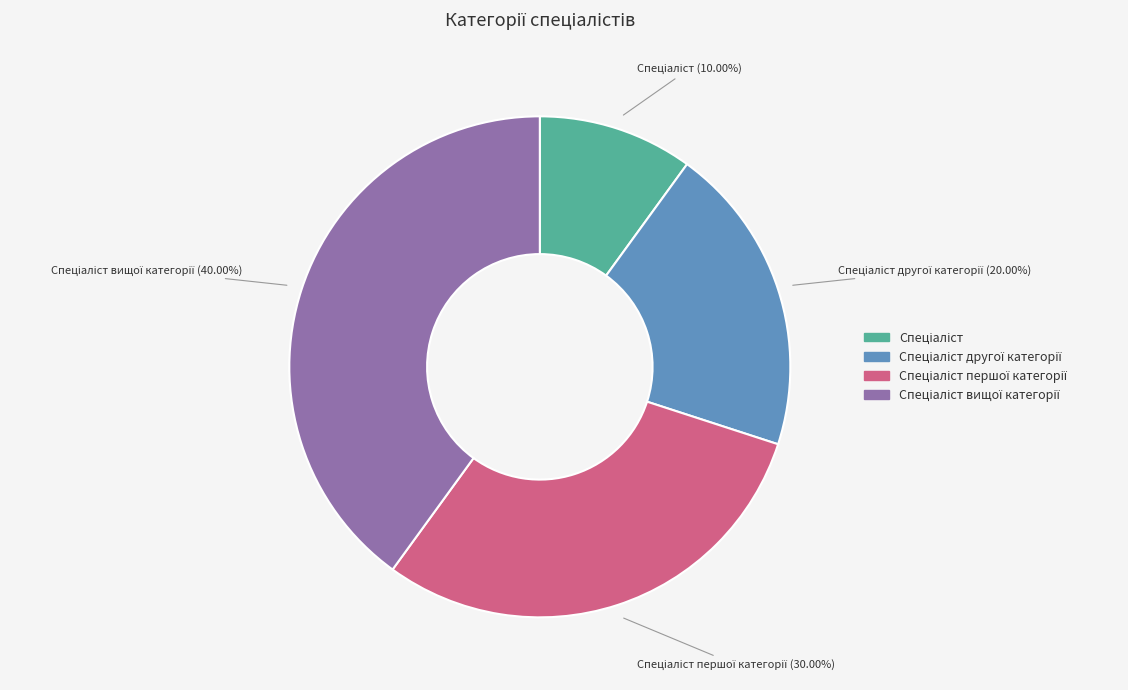

How many slices are in this pie chart?

4